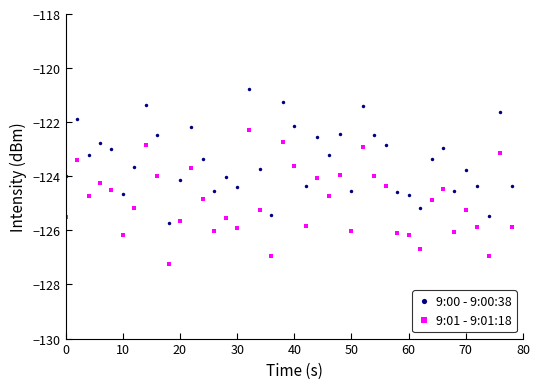

True or false: 9:01 - 9:01:18 and 9:00 - 9:00:38 cross at least once.

False